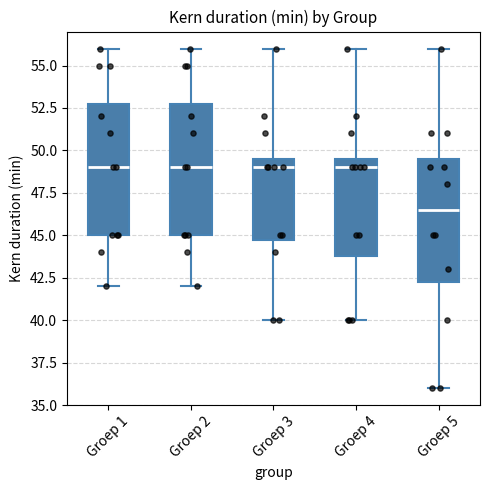

Reading left to right, read every box against the y-axis: the position of its median line, the range the box covers, and the ends of its whiskers. The values are not printed on the chart, so give them approximately, as read against the axis.

Groep 1: median 49.0, box 45.0 to 53.0, whiskers 42.0 to 56.0
Groep 2: median 49.0, box 45.0 to 53.0, whiskers 42.0 to 56.0
Groep 3: median 49.0, box 45.0 to 49.5, whiskers 40.0 to 56.0
Groep 4: median 49.0, box 44.0 to 49.5, whiskers 40.0 to 56.0
Groep 5: median 46.5, box 42.5 to 49.5, whiskers 36.0 to 56.0